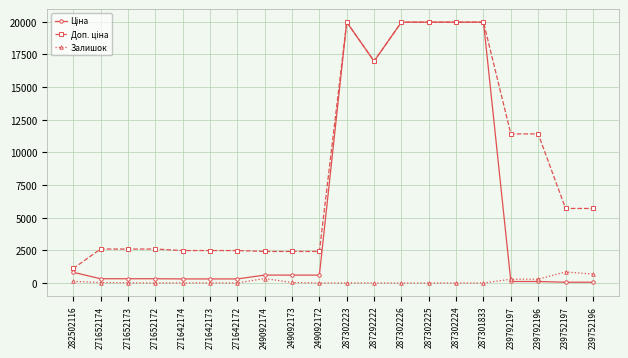

What is the total value across all series at 271642173?

2802.7